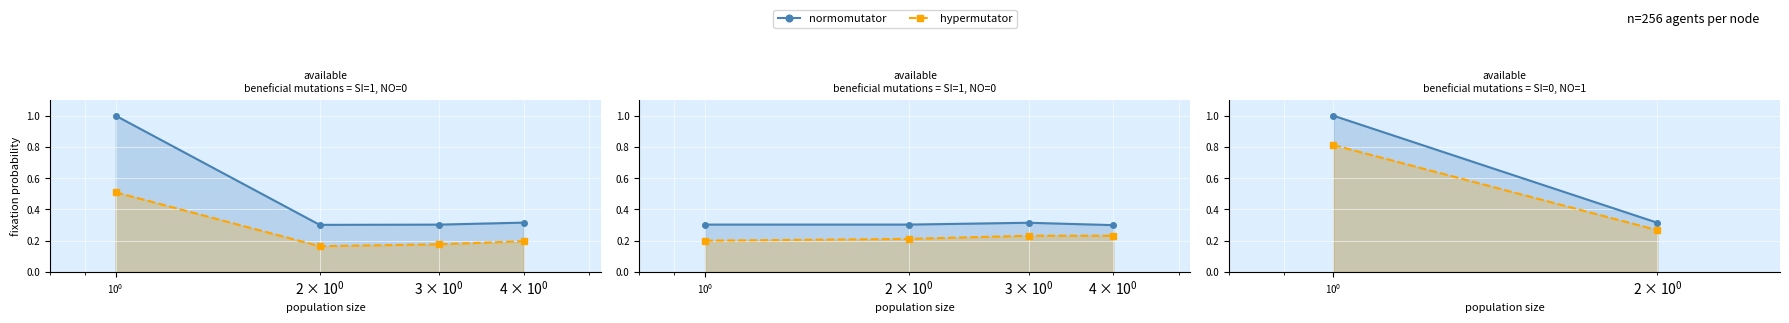

Count the number of data series in this chart.

2